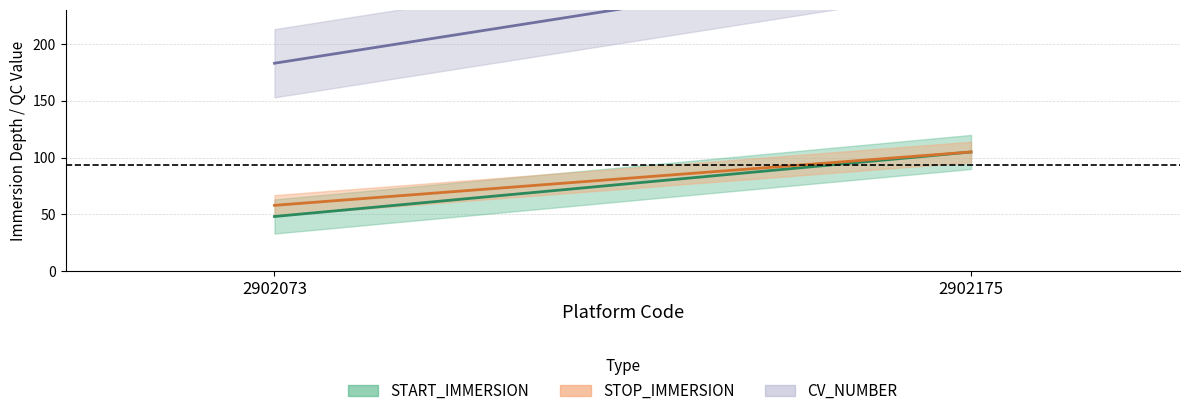

What is the difference between the highest and lowest values at 2902175?

278.0